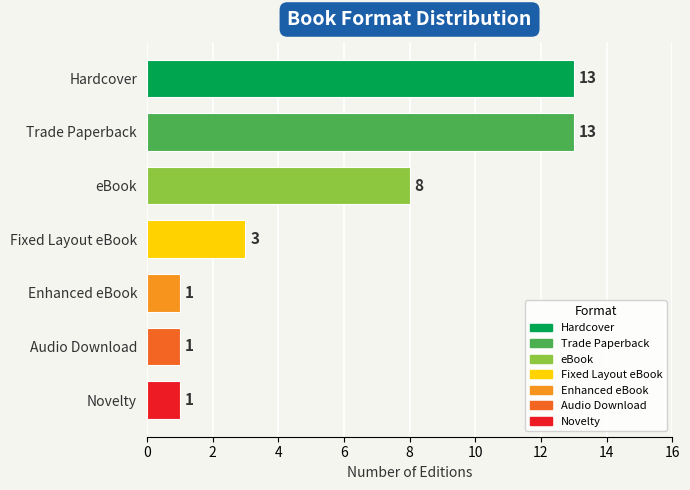

What is the difference between the values at eBook and Hardcover?

5